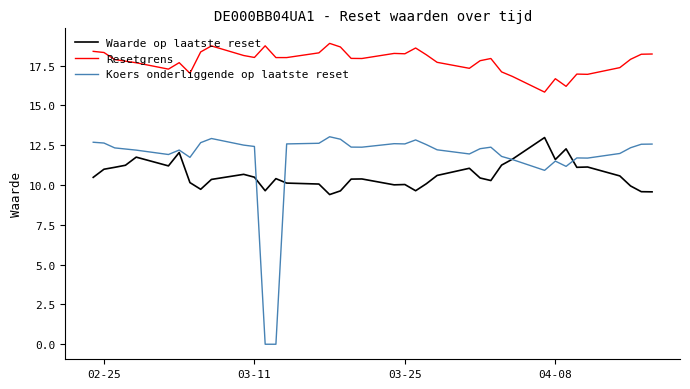

Which series has the largest total across all categories?

Resetgrens